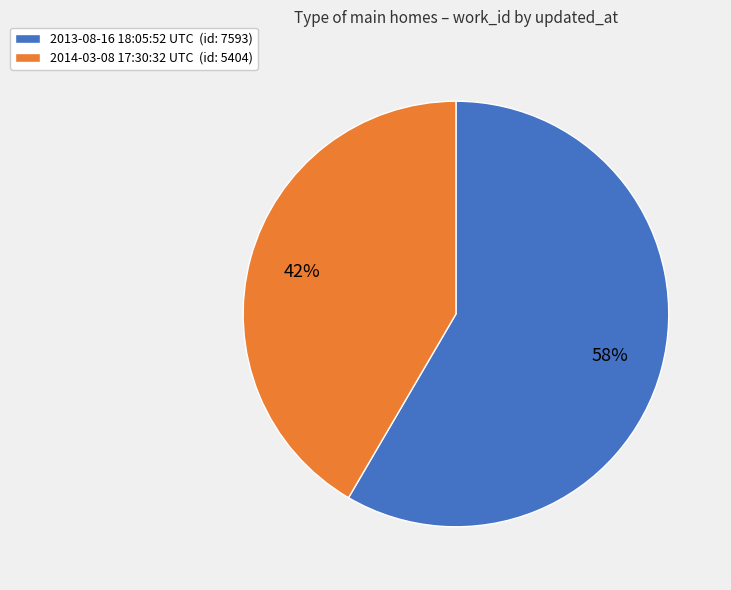

Approximately how many times larger is the value at 2013-08-16 18:05:52 UTC (id: 7593) compared to 2014-03-08 17:30:32 UTC (id: 5404)?

1.4